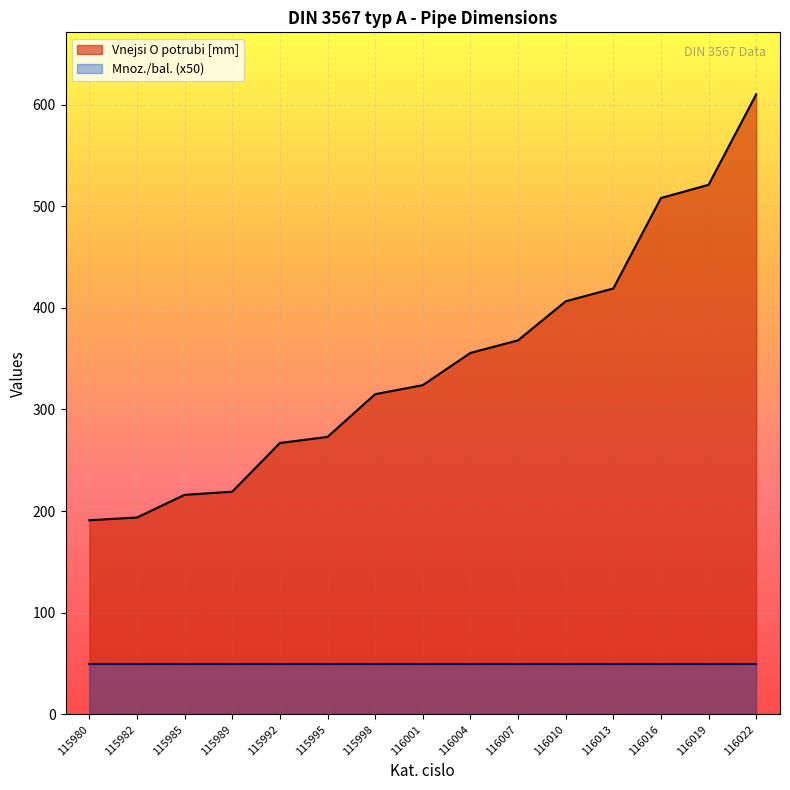

Approximately how many times larger is the value at 116019 compared to 116001?

1.6